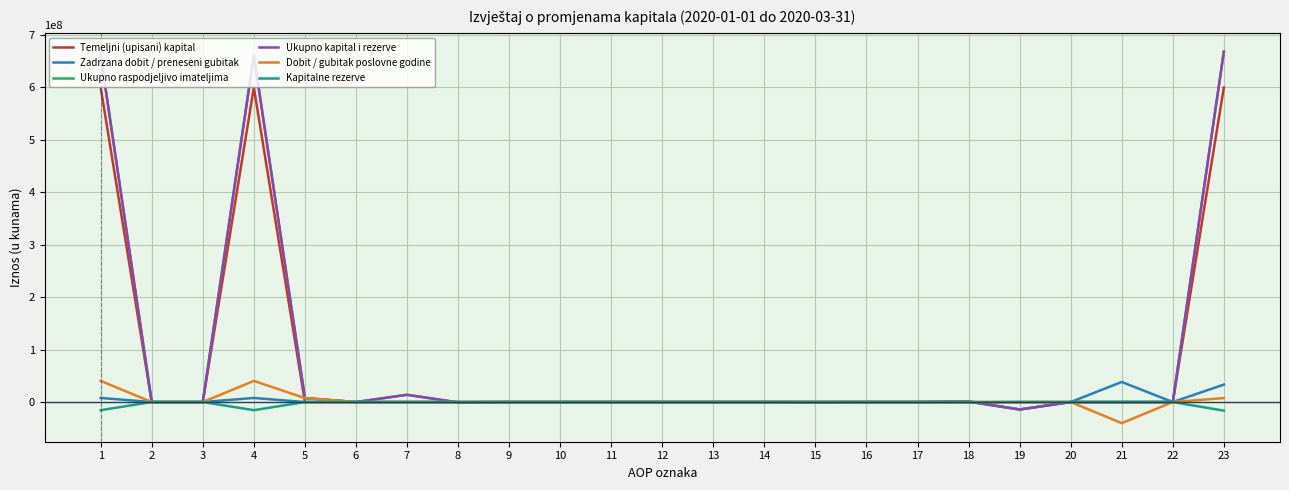

Between 12 and 18, which series saw the biggest shift?

Zadrzana dobit / preneseni gubitak